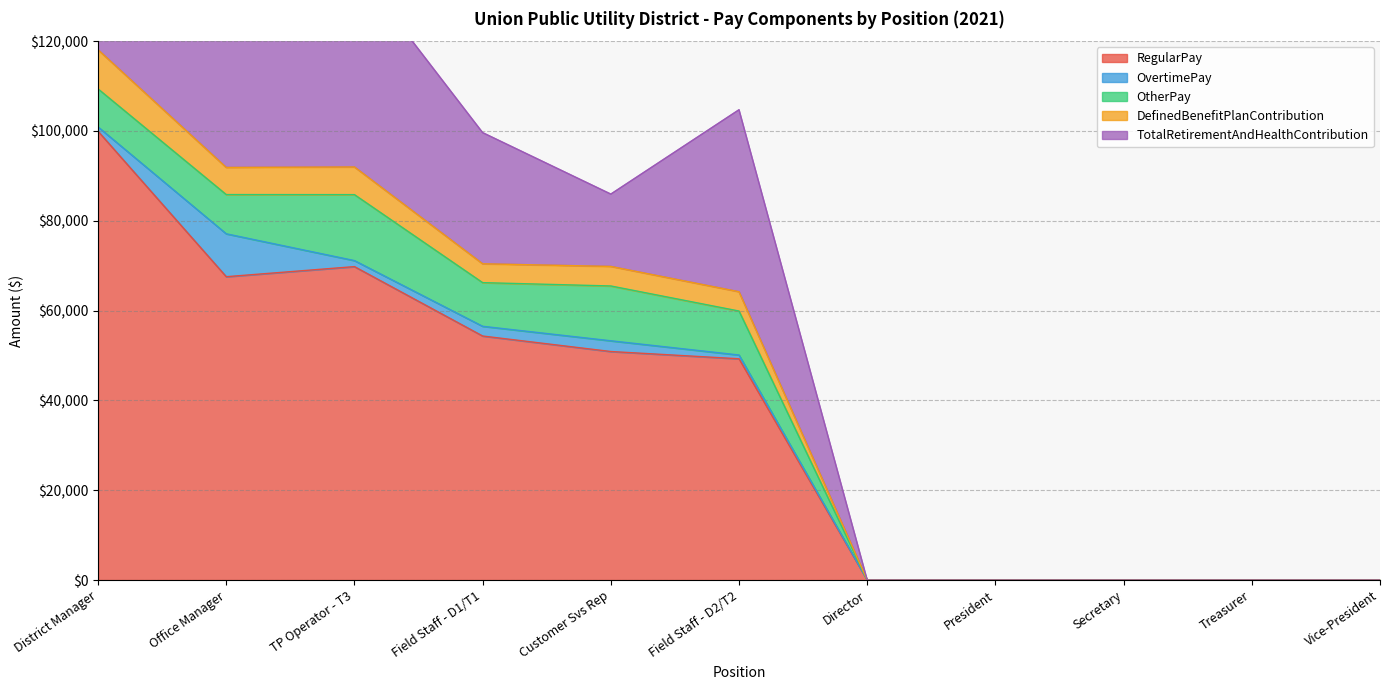

Does the chart display data point markers on the line(s)?

No